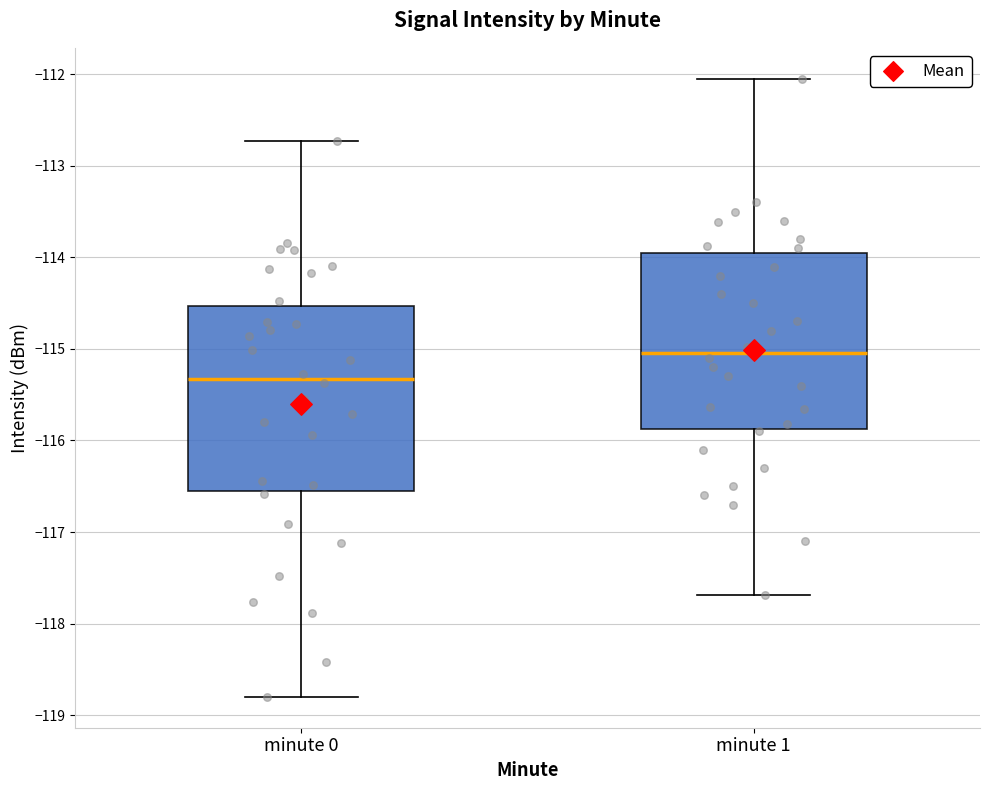

Reading left to right, read every box against the y-axis: the position of its median line, the range the box covers, and the ends of its whiskers. The values are not printed on the chart, so give them approximately, as read against the axis.

minute 0: median -115.3, box -116.6 to -114.5, whiskers -118.8 to -112.7
minute 1: median -115.0, box -115.9 to -114.0, whiskers -117.7 to -112.0